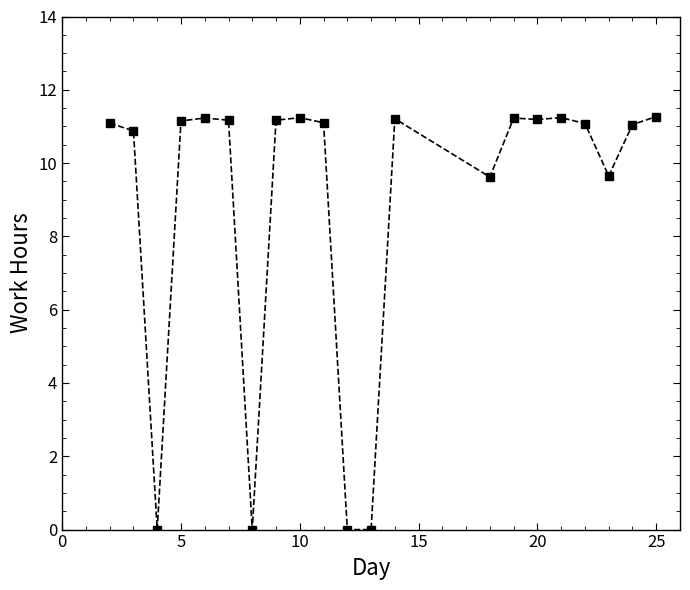

What is the difference between the maximum and minimum values?

11.3